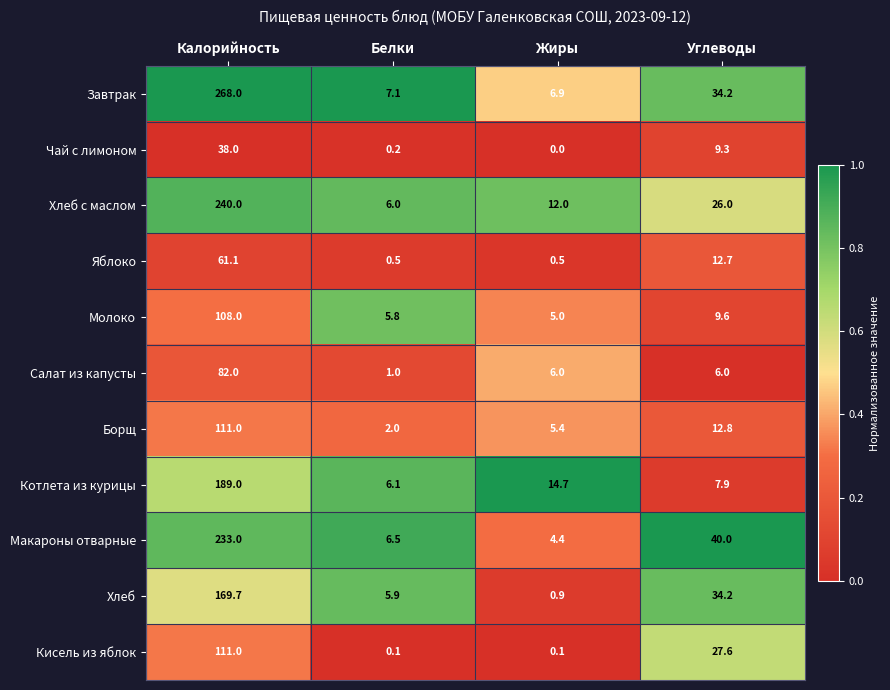

What is the difference between the Котлета из курицы values at Калорийность and Жиры?

174.3